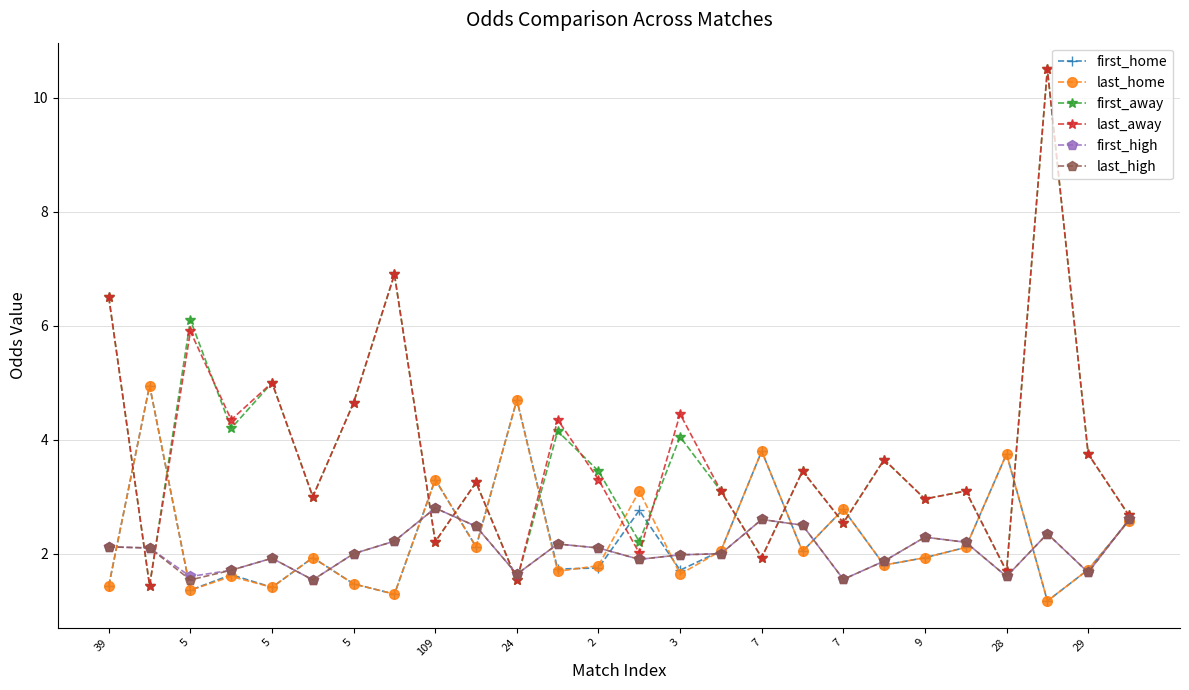

What is the greatest value displayed?

10.5